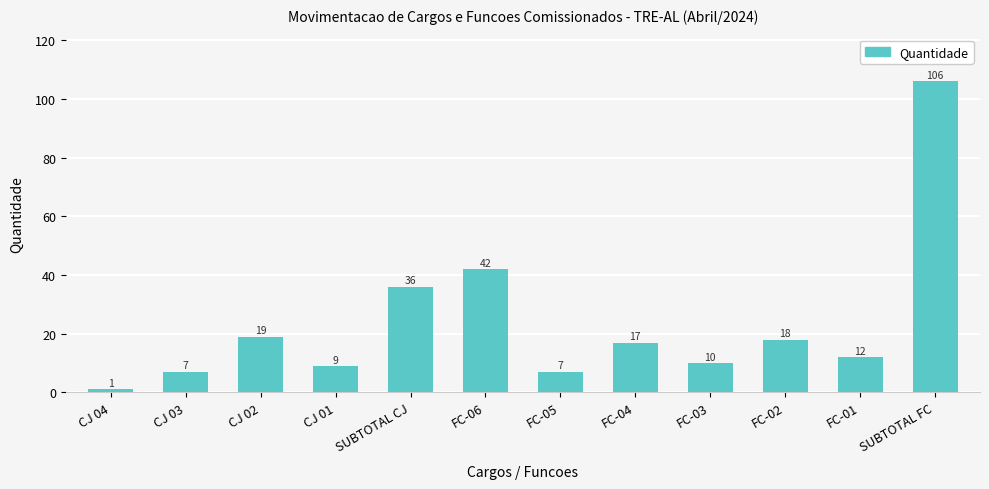

The chart shows a value of 106 at SUBTOTAL FC. True or false?

True